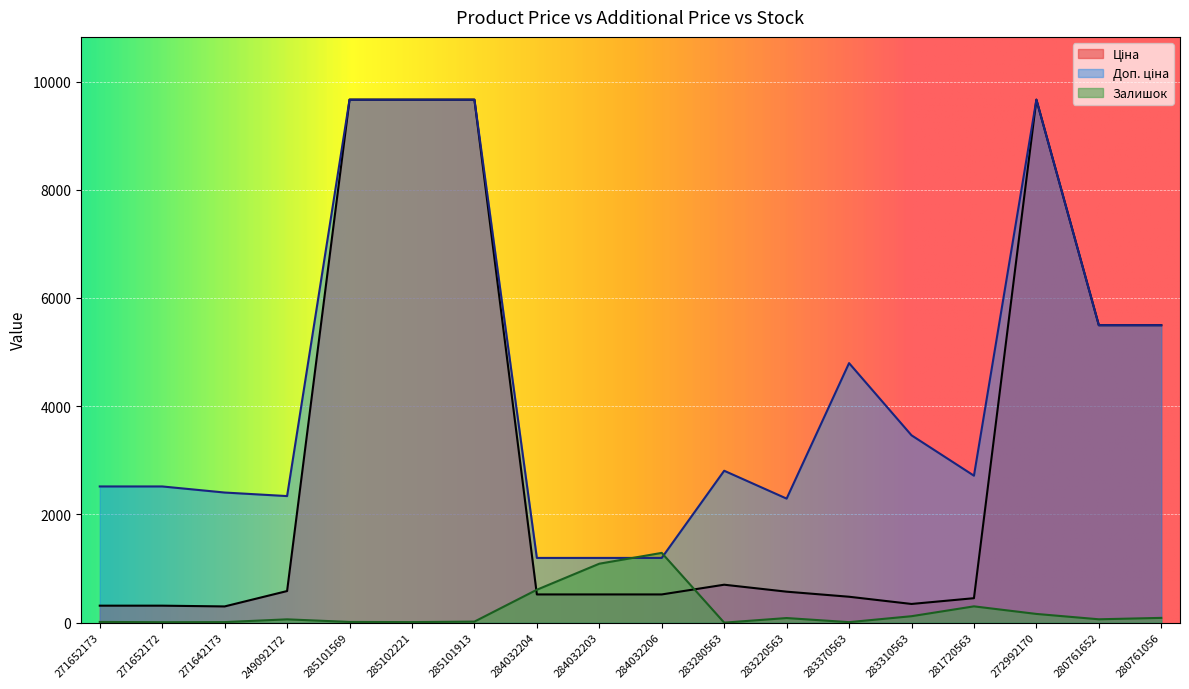

At how many categories does at least one series exceed 2908?

8